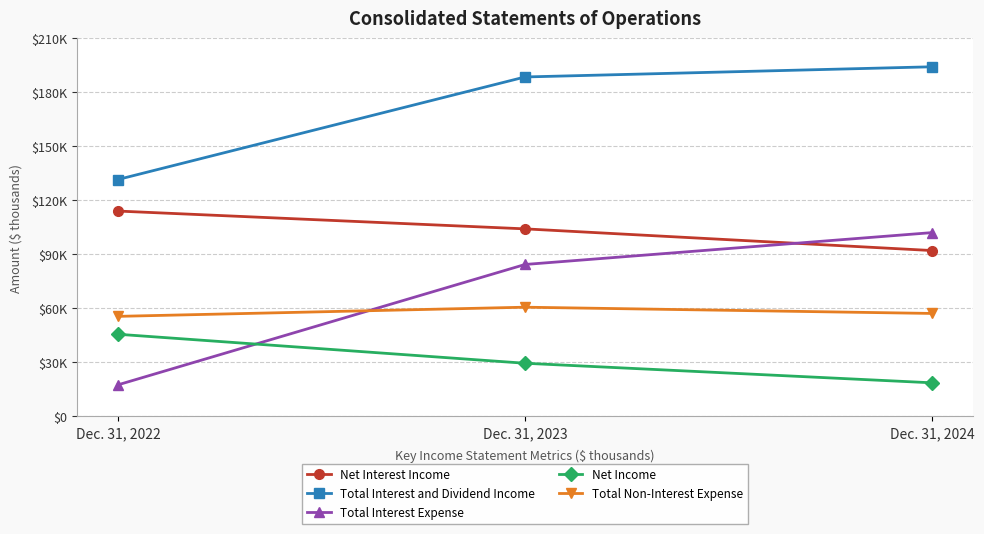

Is it true that Total Interest Expense equals 5585 at Dec. 31, 2022?

False